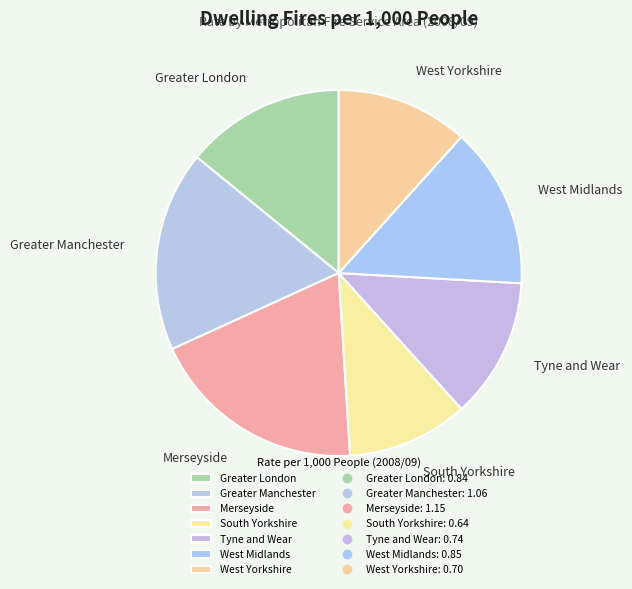

Do West Yorkshire and Merseyside together represent more than half of the pie?

No